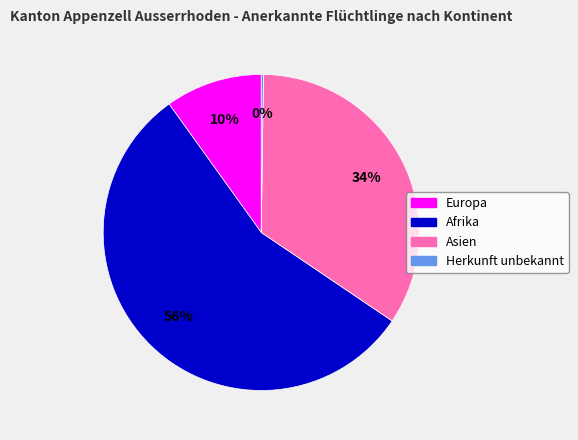

Does Afrika account for over 50% of the chart?

Yes